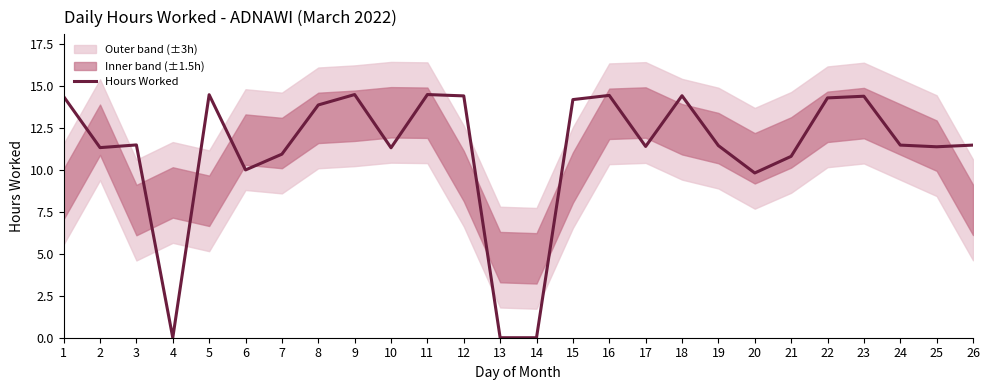

What is the average value?

11.2